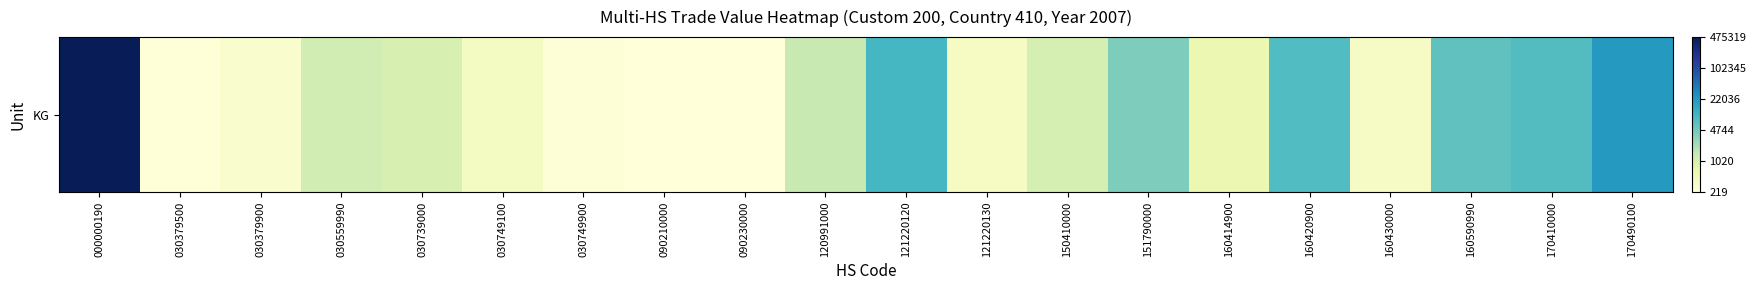

Between 090230000 and 030379500, which is larger?

030379500